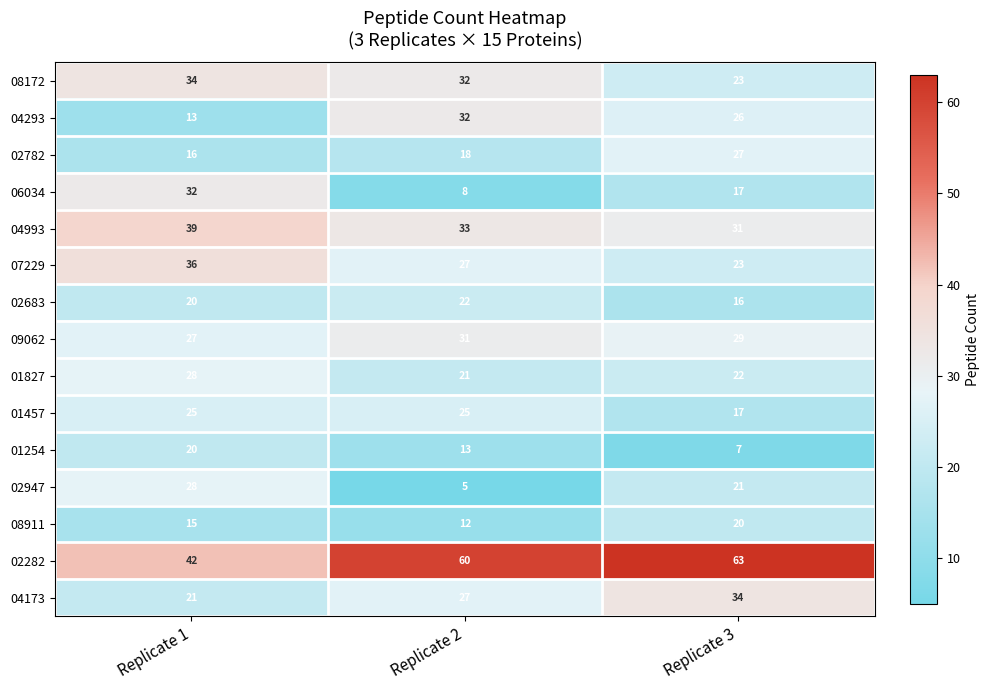

Count the number of categories in the chart.

3